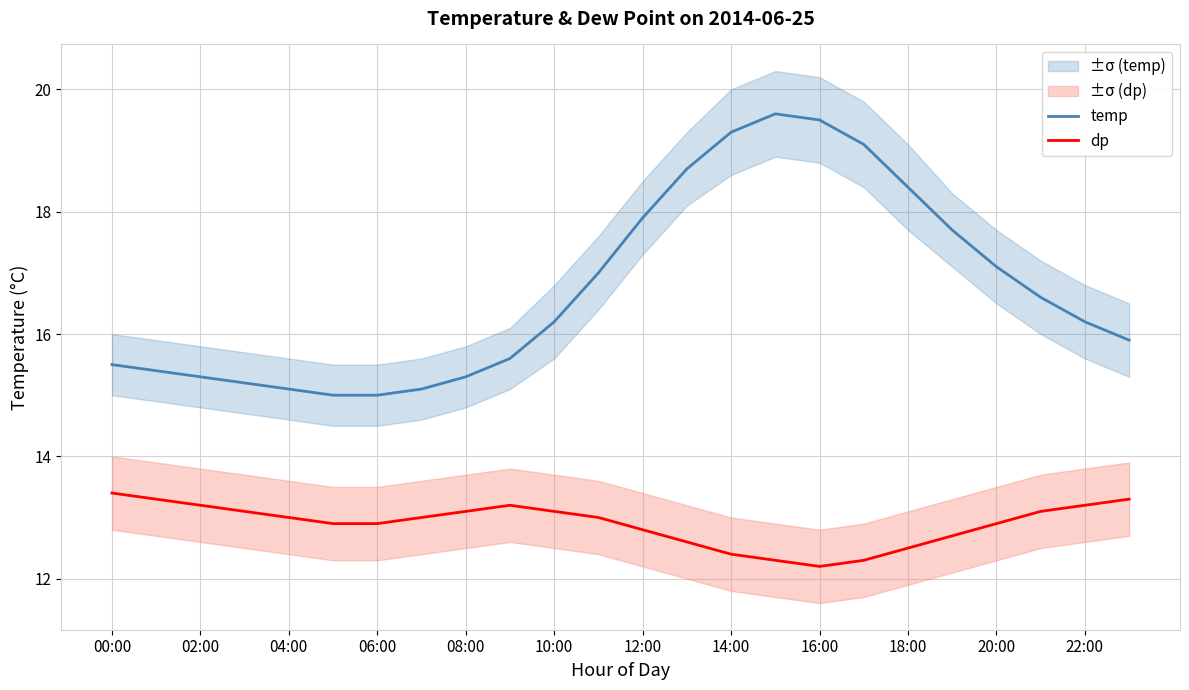

The value of temp at 04:00 is 15.1. True or false?

True